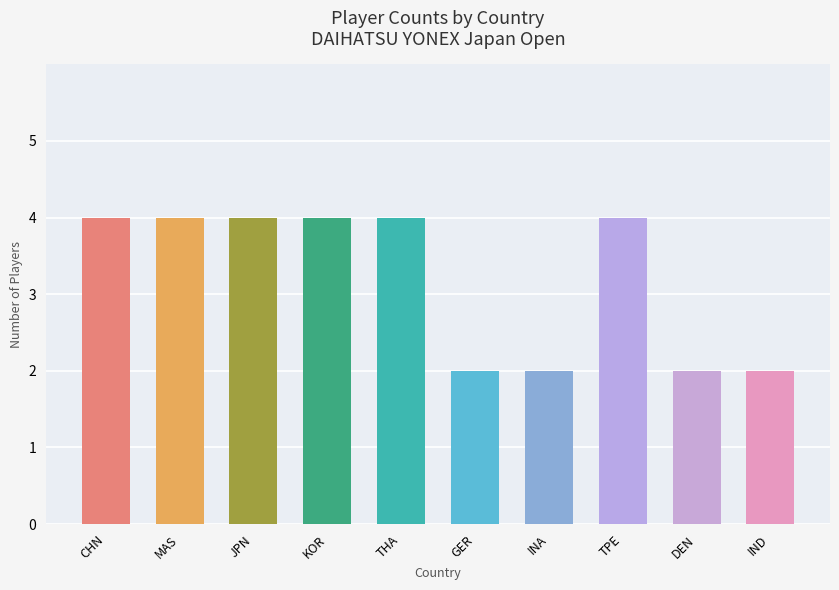

Rank the categories by value from lowest to highest.

GER, INA, DEN, IND, CHN, MAS, JPN, KOR, THA, TPE